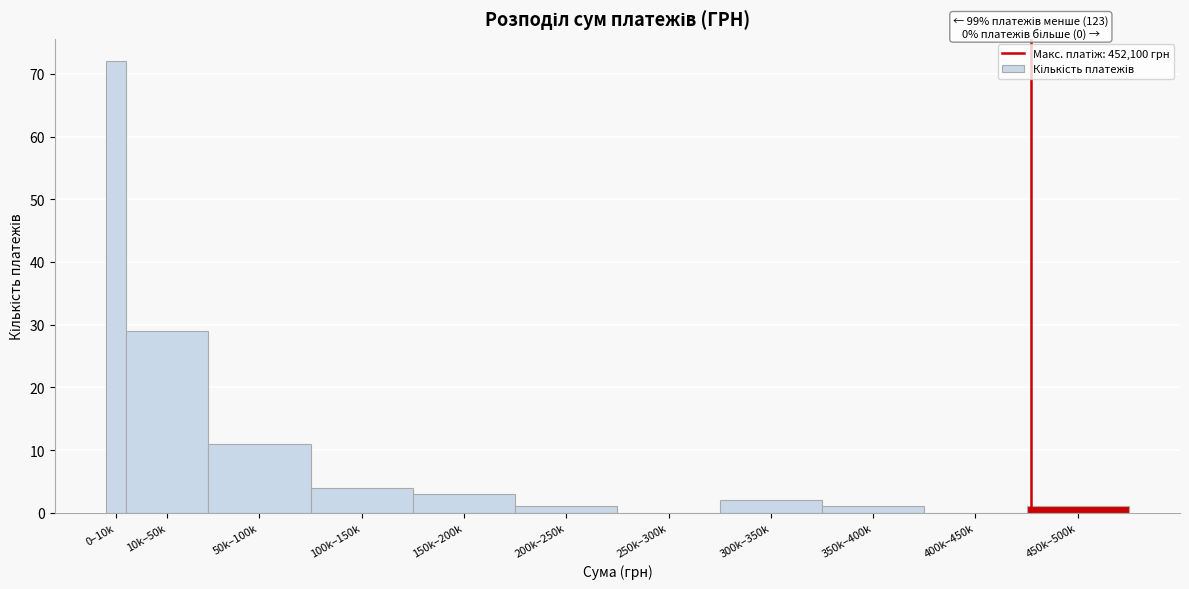

Reading left to right, extract all data points from this chart.

0–10k=72	10k–50k=29	50k–100k=11	100k–150k=4	150k–200k=3	200k–250k=1	250k–300k=0	300k–350k=2	350k–400k=1	400k–450k=0	450k–500k=1